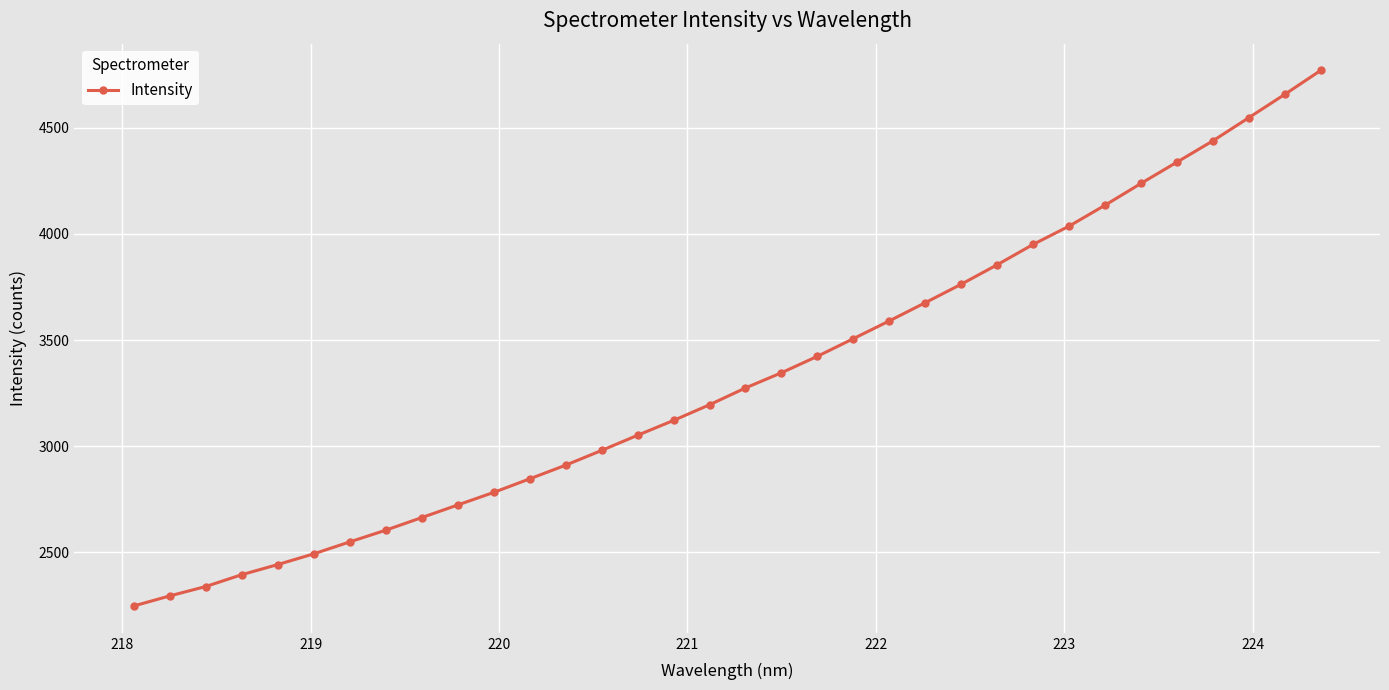

What is the average value?

3329.4